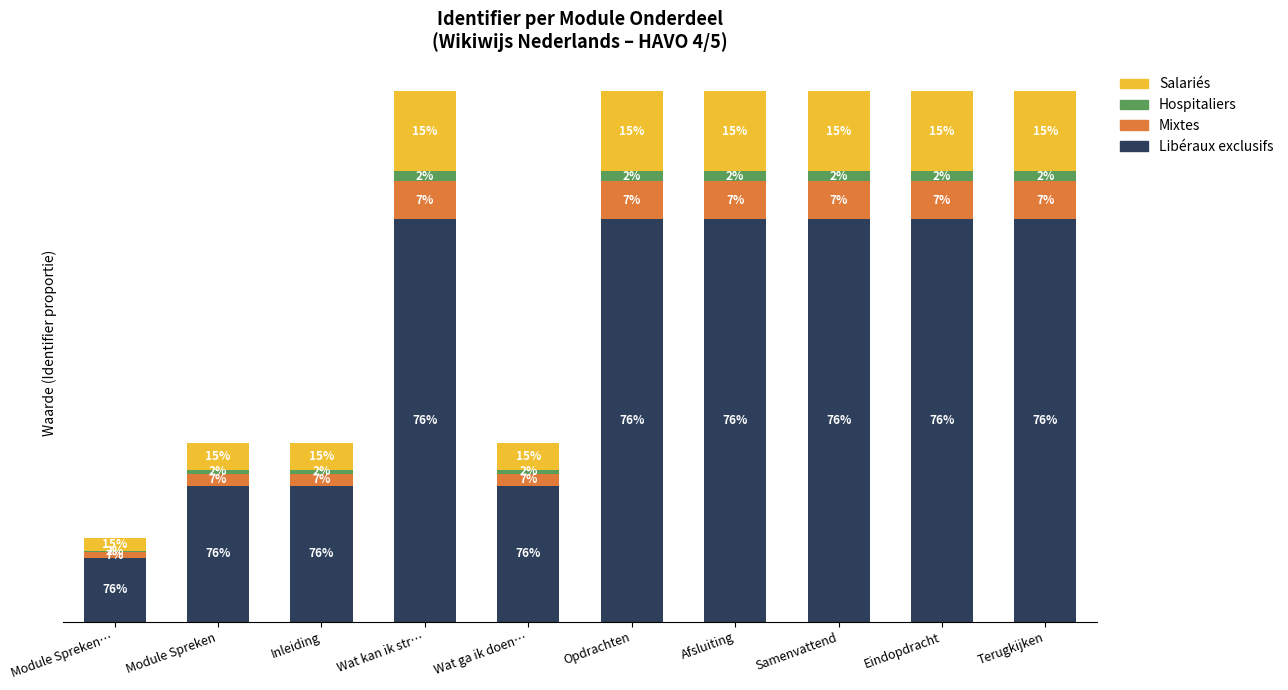

Are the bars horizontal?

No